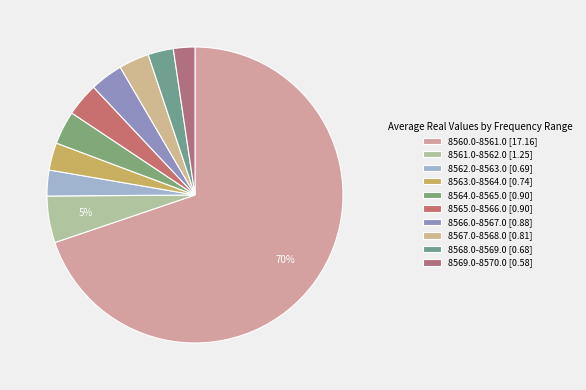

How many slices are in this pie chart?

10